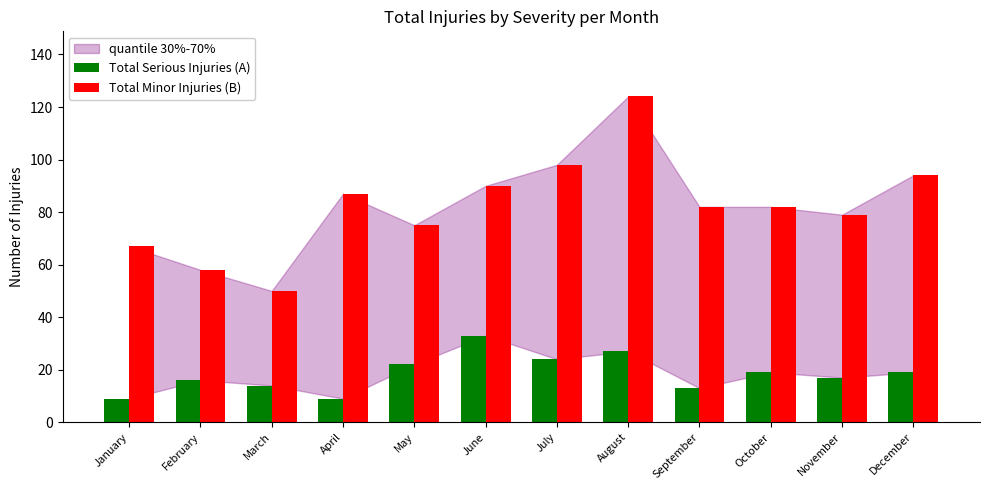

The Total Minor Injuries (B) series shows 34 at August. True or false?

False